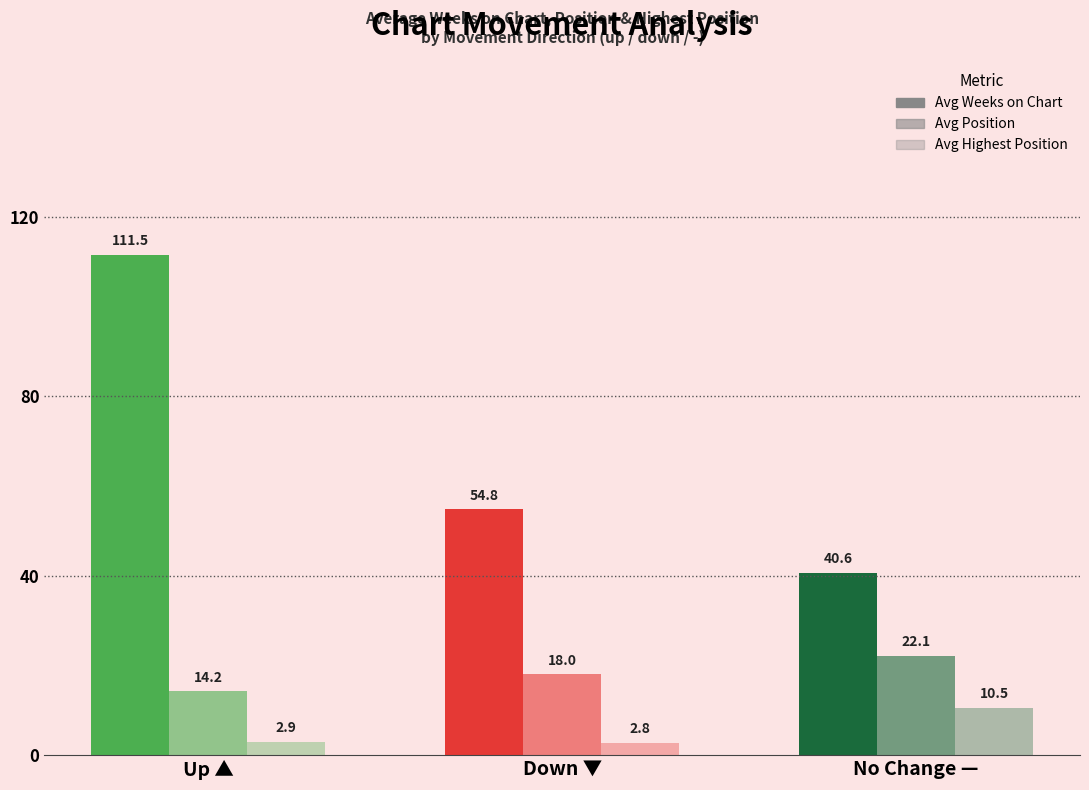

Rank the series at No Change — from lowest to highest value.

Avg Highest Position, Avg Position, Avg Weeks on Chart